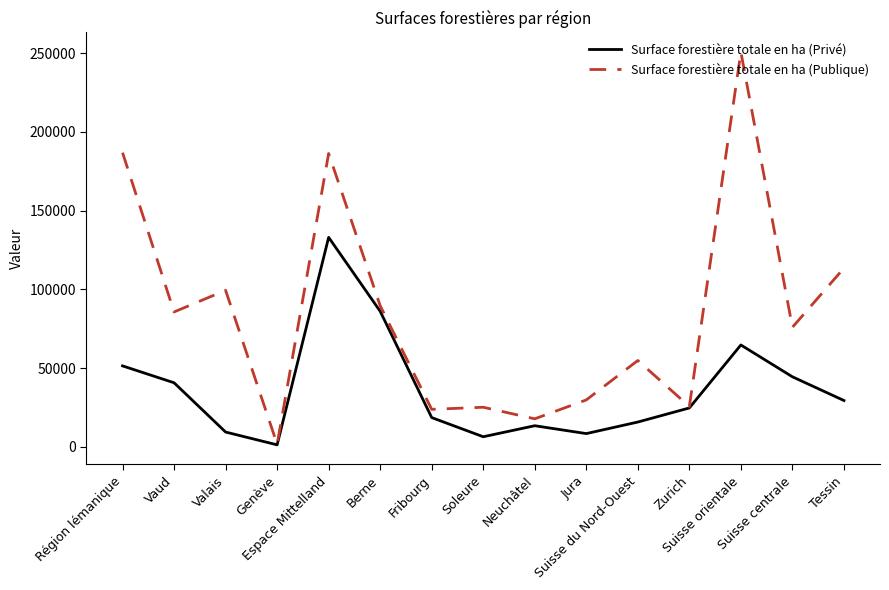

Where is the first local maximum for Surface forestière totale en ha (Privé)?

Espace Mittelland